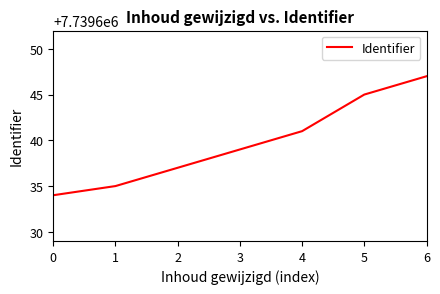

What is the approximate value at 6, to the nearest 5?

7739645